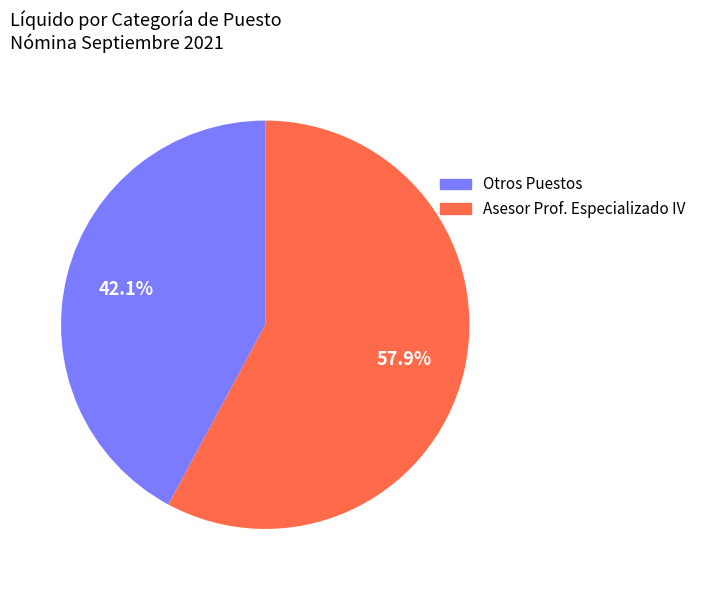

Combined, what portion of the pie is Otros Puestos and Asesor Prof. Especializado IV?

100.0%